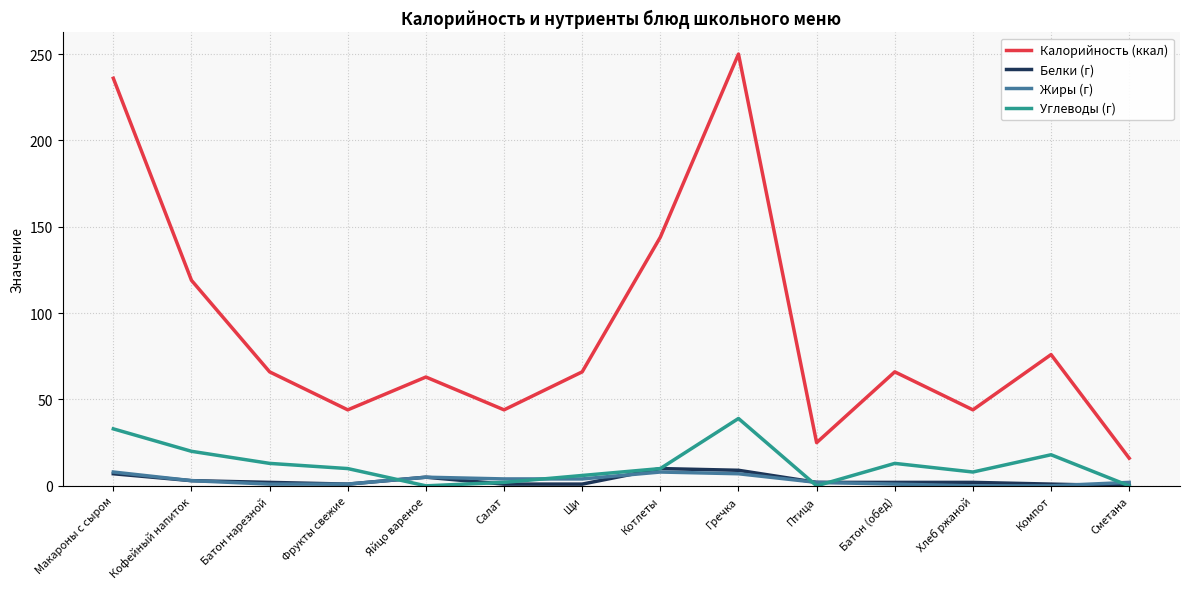

Which series has the largest range (max minus min)?

Калорийность (ккал)